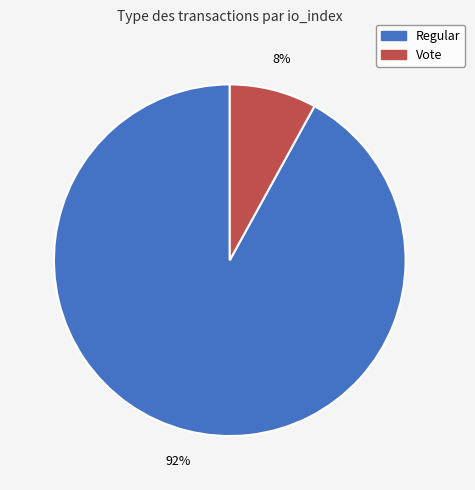

Is there any slice that represents more than half of the pie?

Yes